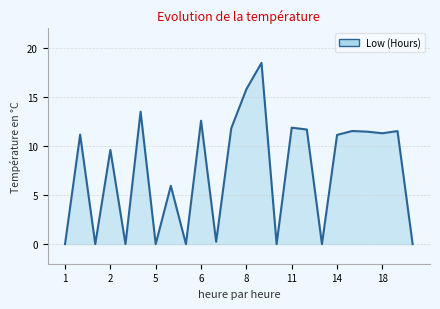

What is the greatest value displayed?

18.5